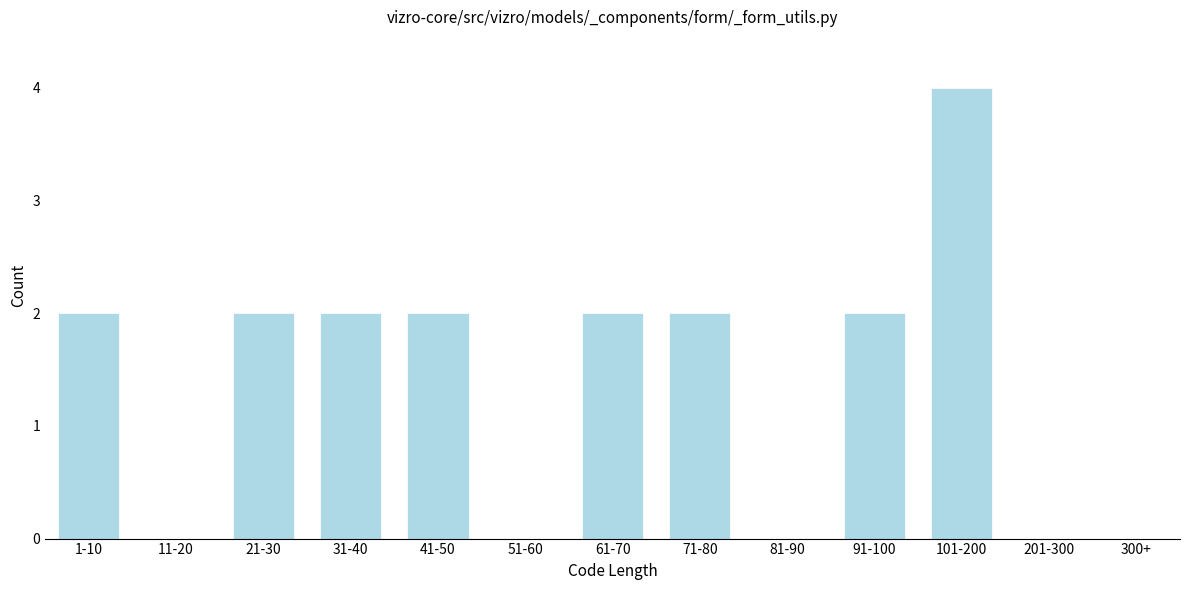

Reading left to right, transcribe all the data shown in this chart.

1-10=2	11-20=0	21-30=2	31-40=2	41-50=2	51-60=0	61-70=2	71-80=2	81-90=0	91-100=2	101-200=4	201-300=0	300+=0